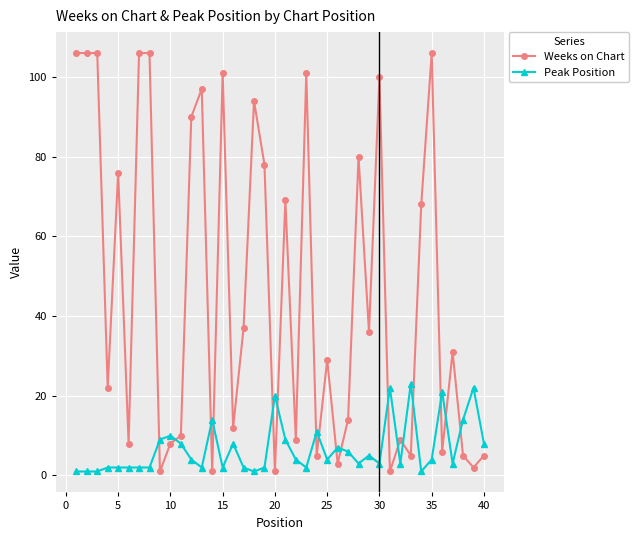

List the series in order of their peak value, highest first.

Weeks on Chart, Peak Position